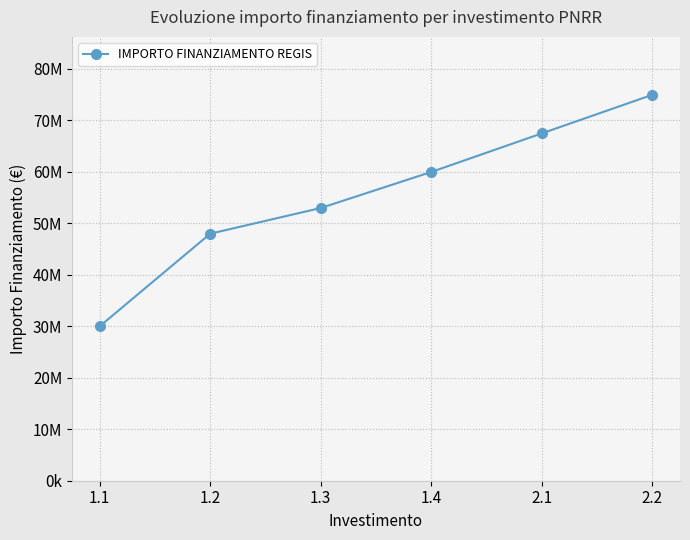

Rank the categories by value from highest to lowest.

2.2, 2.1, 1.4, 1.3, 1.2, 1.1